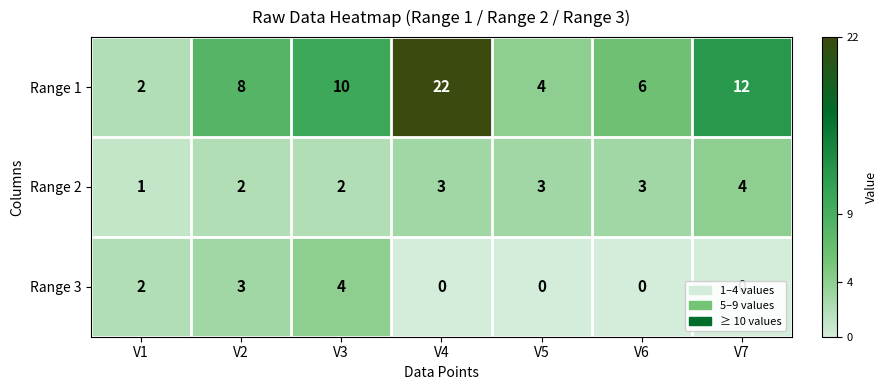

At which category is the sum across all series the highest?

V4